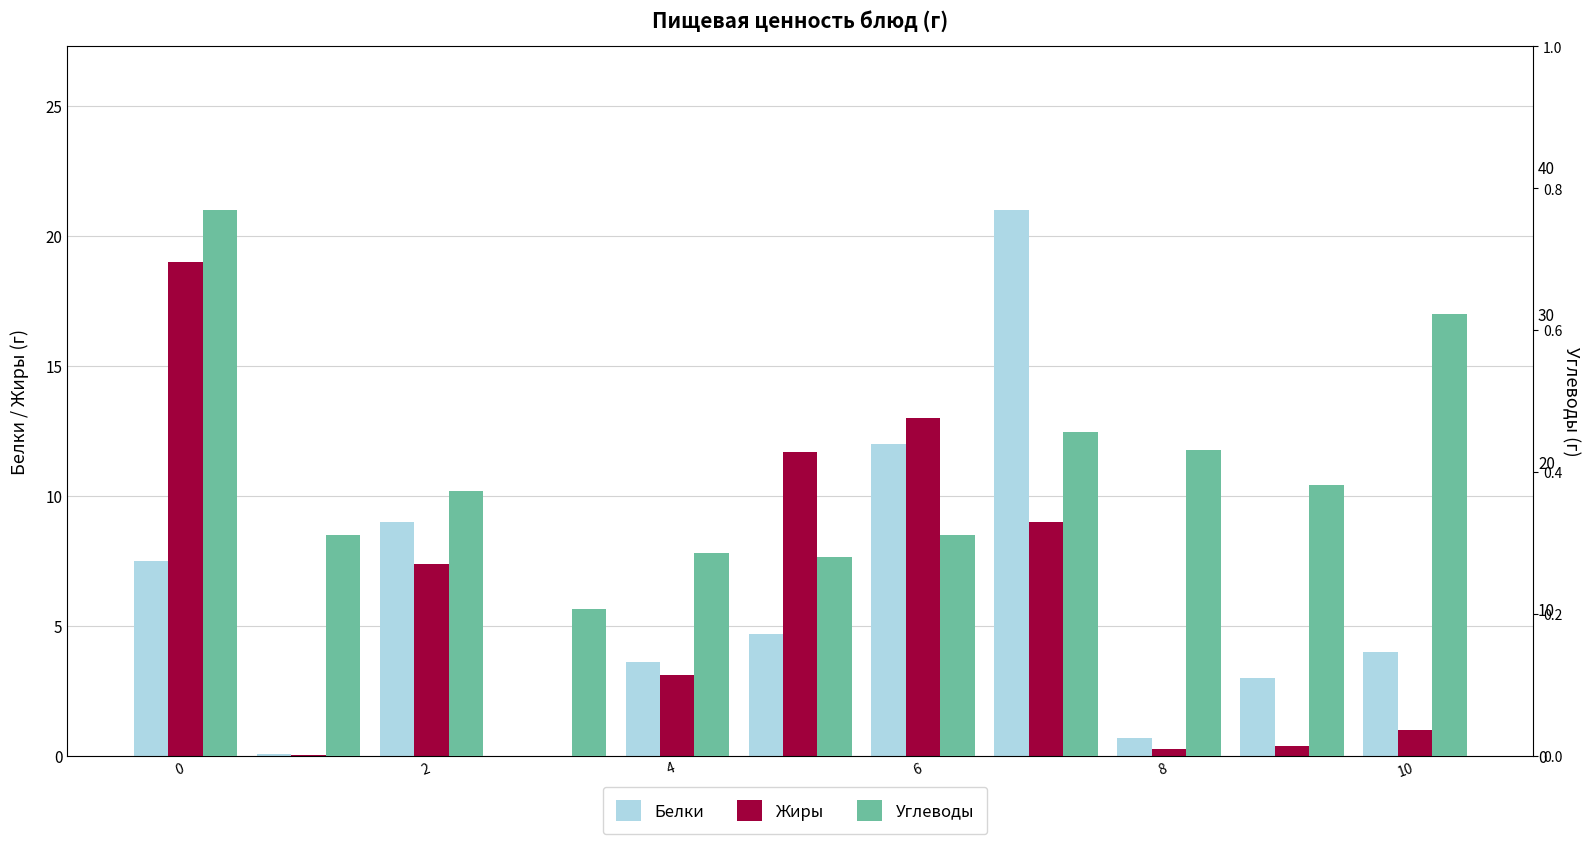

Which series changed the most between 0 and 8?

Жиры